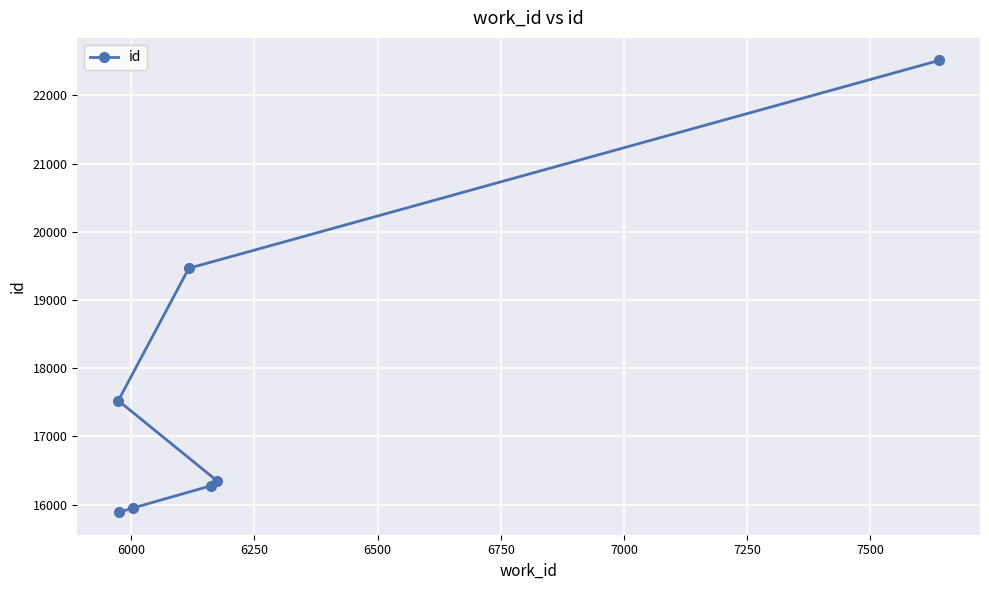

What is the minimum value shown in the chart?

15890